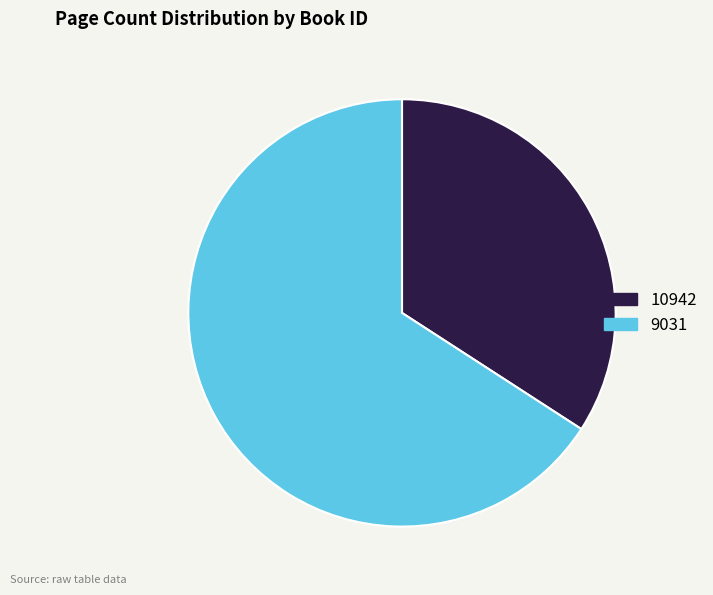

Do 10942 and 9031 together represent more than half of the pie?

Yes